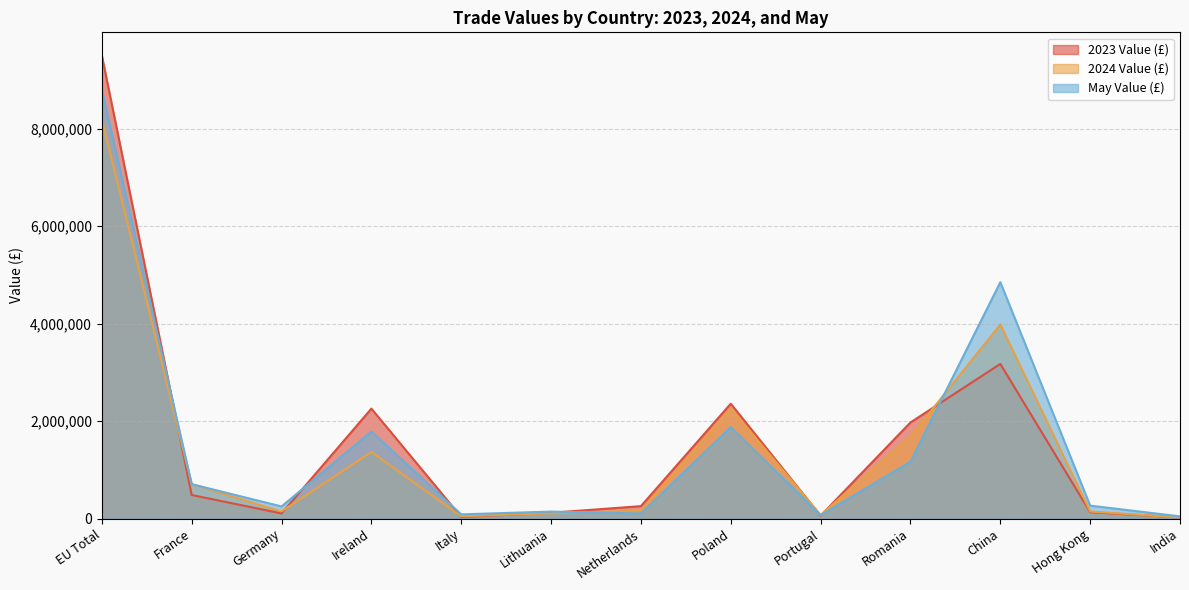

How many data points in 2024 Value (£) are above 161153?

6